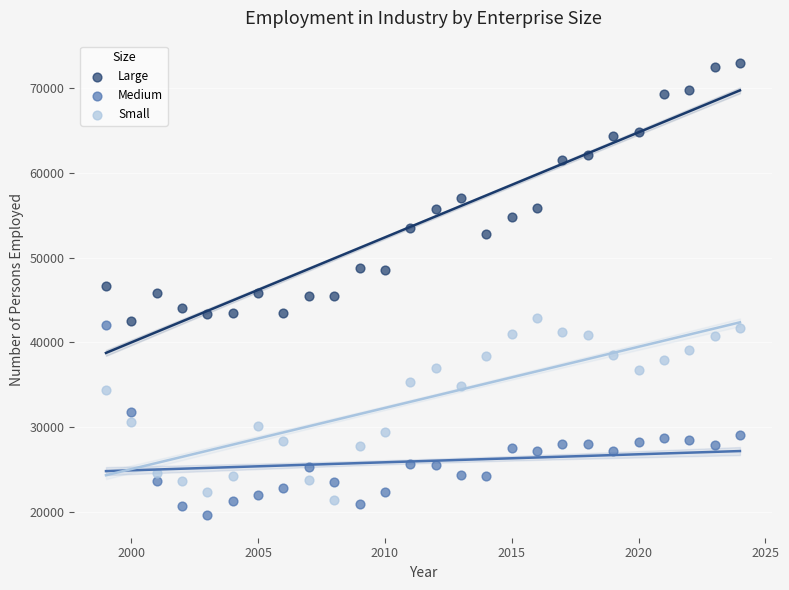

What are all the series names shown in the legend?

Large, Medium, Small